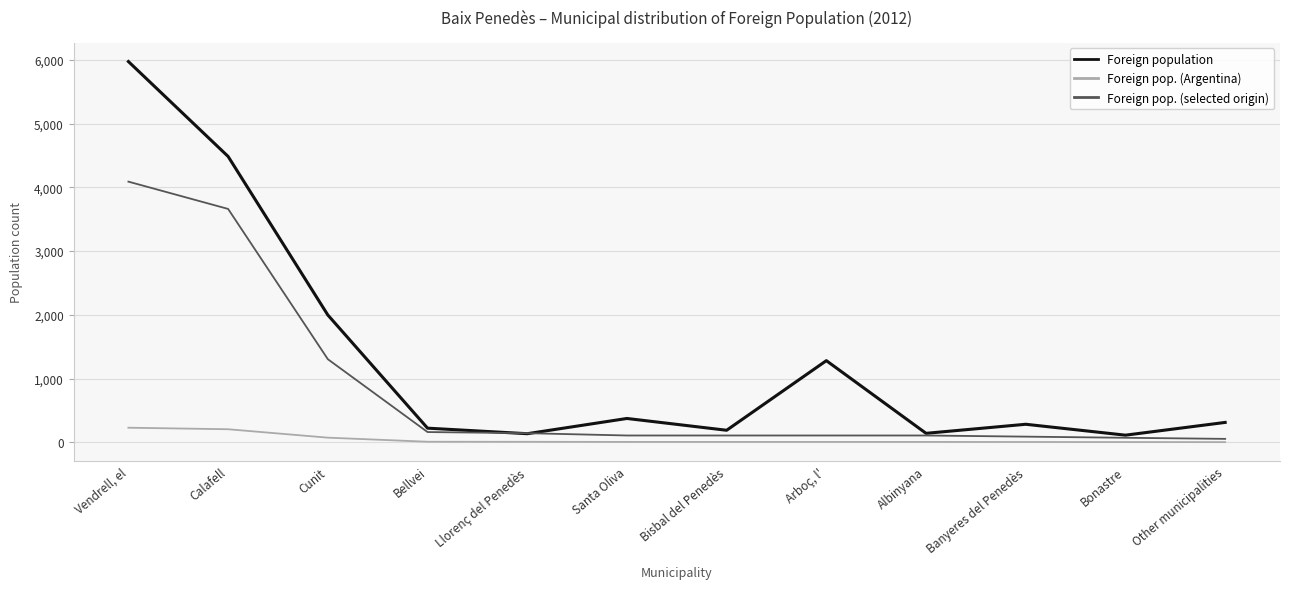

Between Santa Oliva and Arboç, l', which series saw the biggest shift?

Foreign population